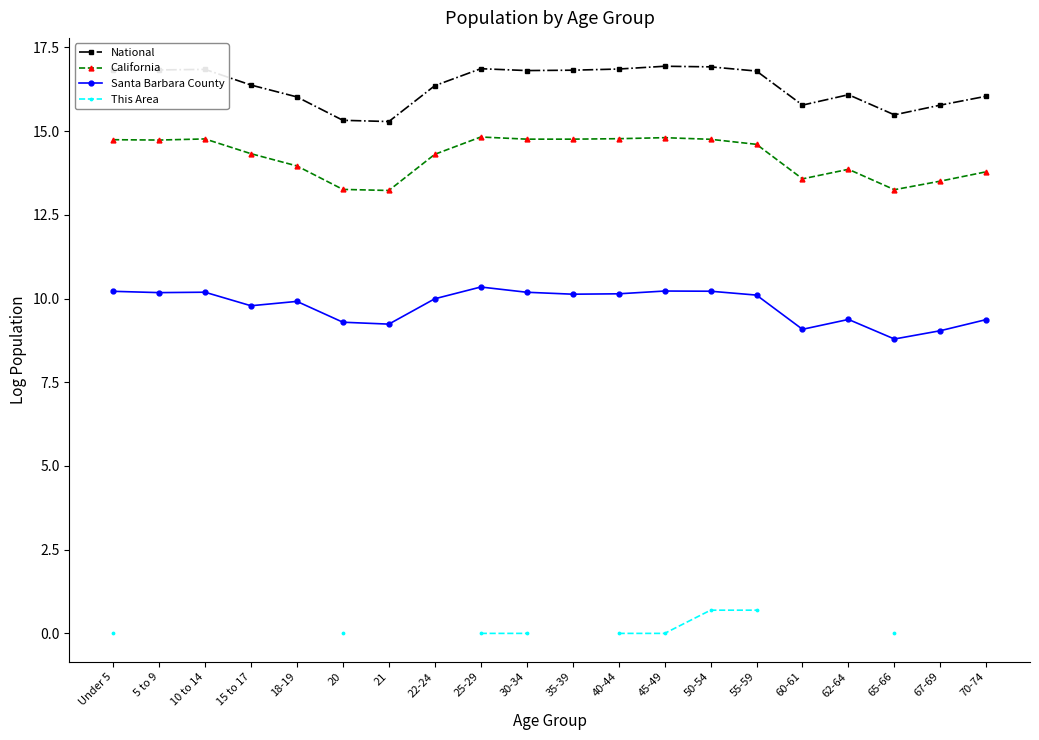

What position from the left is 55-59?

15